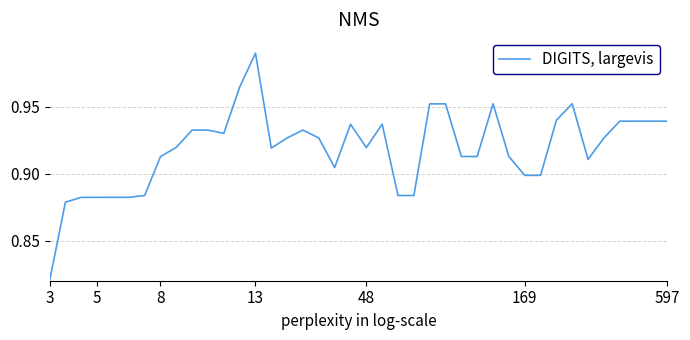

Does the chart have visible grid lines?

Yes